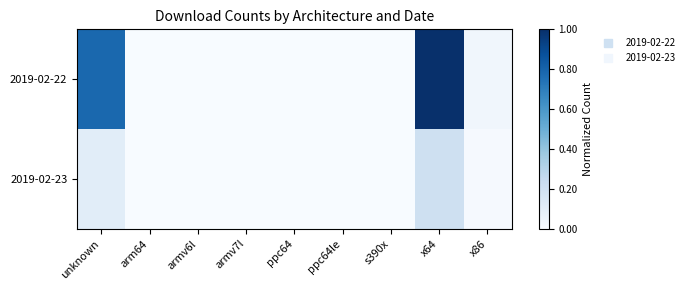

Reading left to right, list all the values displayed in this chart.

2019-02-22: unknown=0.8	arm64=0.0	armv6l=0.0	armv7l=0.0	ppc64=0.0	ppc64le=0.0	s390x=0.0	x64=1.0	x86=0.0
2019-02-23: unknown=0.1	arm64=0.0	armv6l=0.0	armv7l=0.0	ppc64=0.0	ppc64le=0.0	s390x=0.0	x64=0.2	x86=0.0